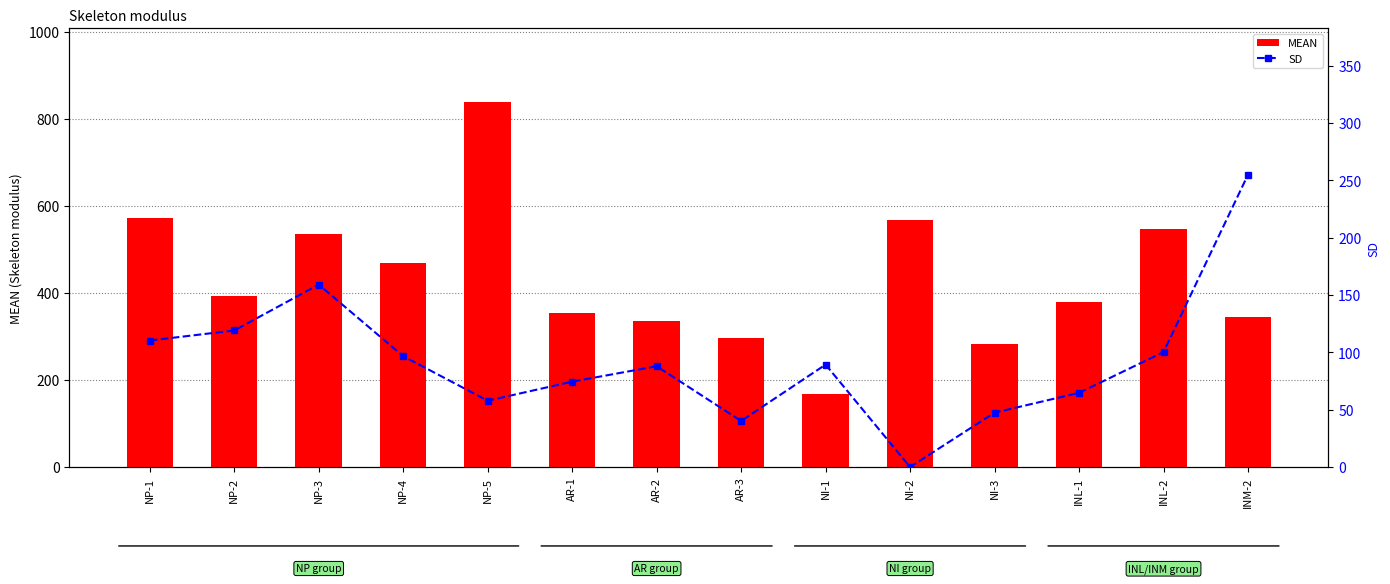

How many categories are shown in the chart?

14